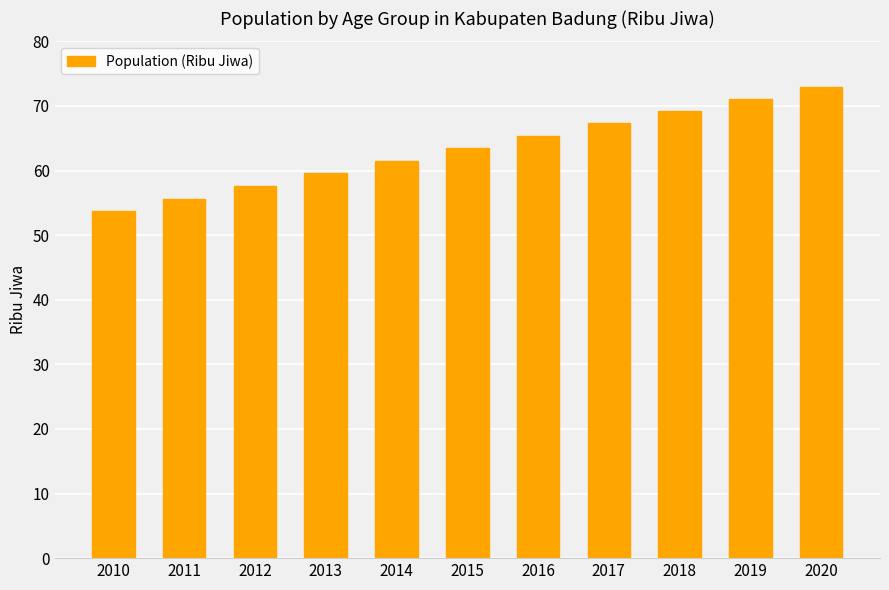

Which has a higher value, 2013 or 2016?

2016